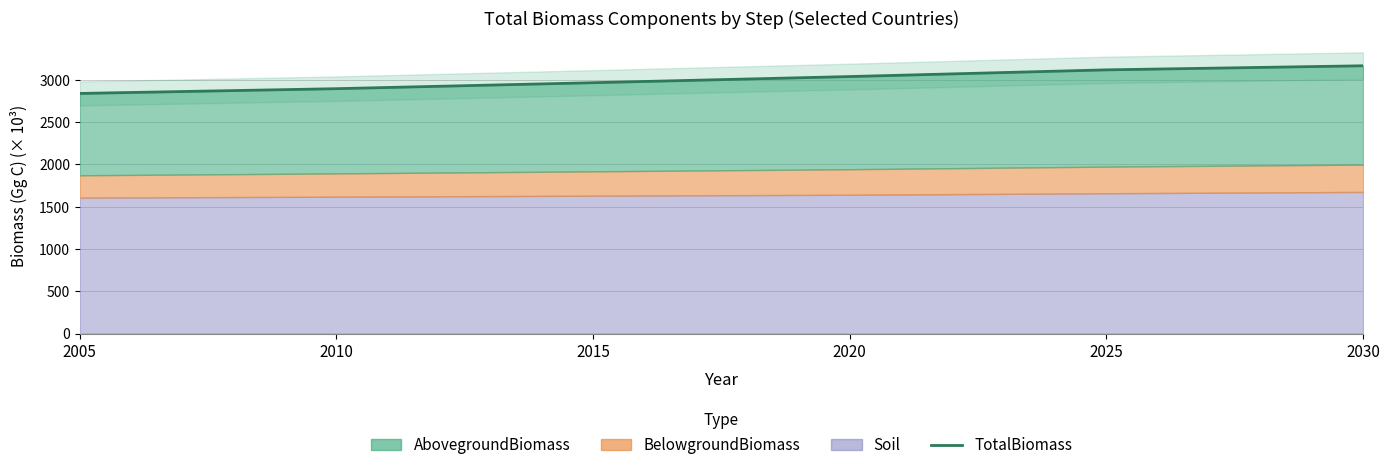

Is it true that the value at 2020 is 1377.6?

False